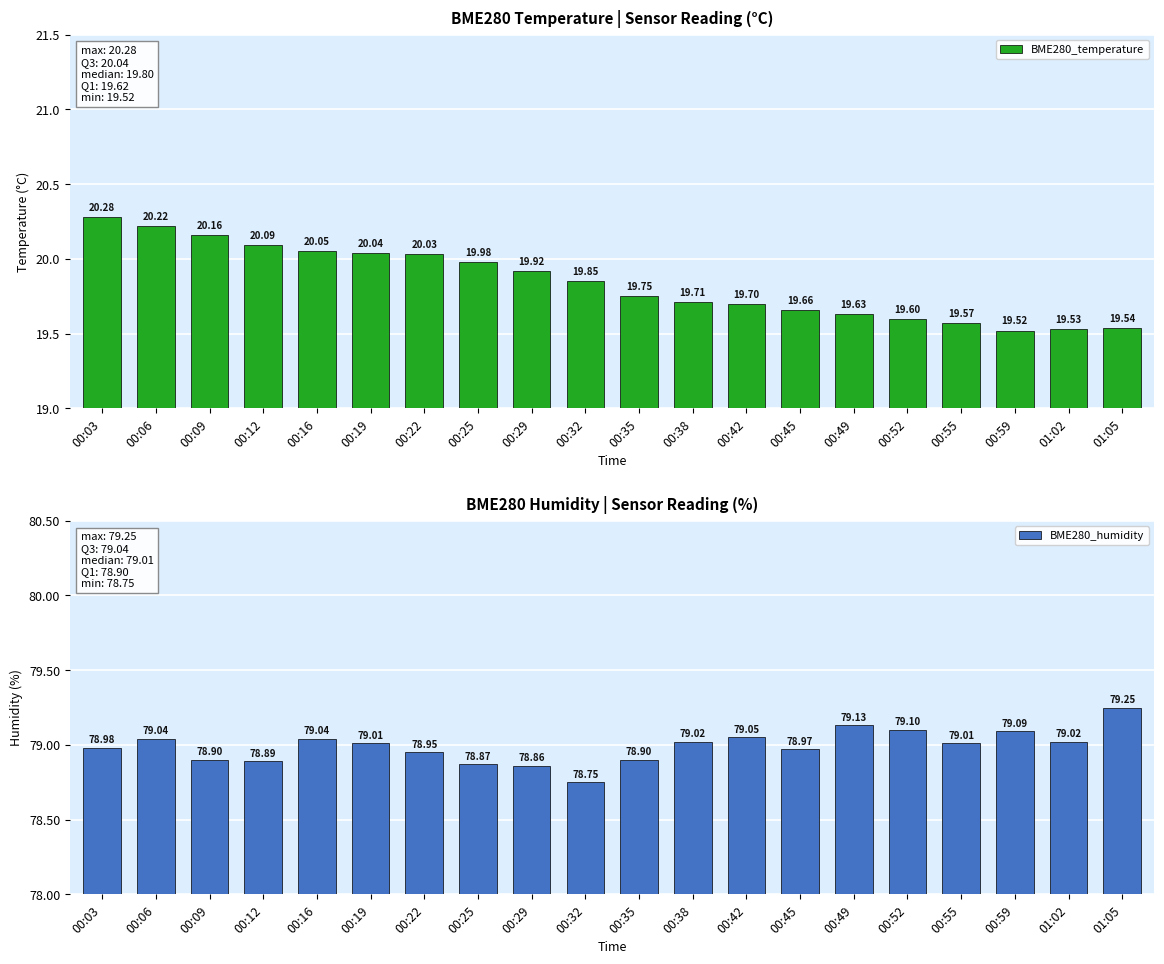

At which category is the sum across all series the highest?

00:03